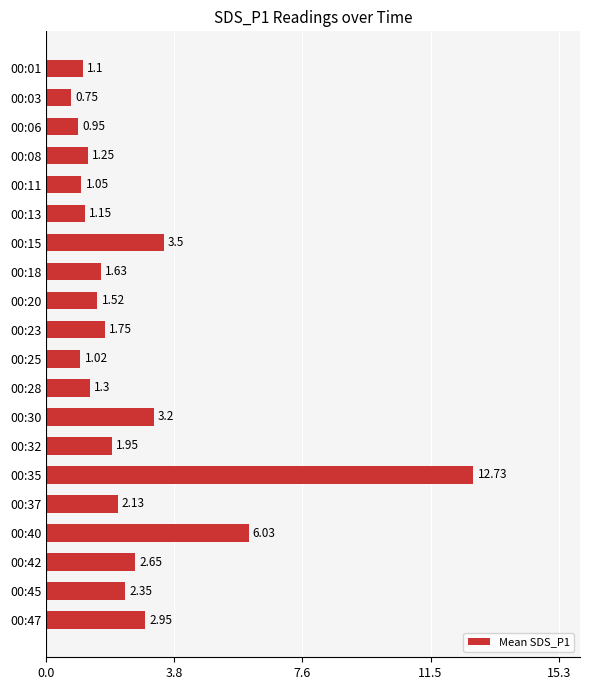

What is the difference between the maximum and second lowest values?

11.8